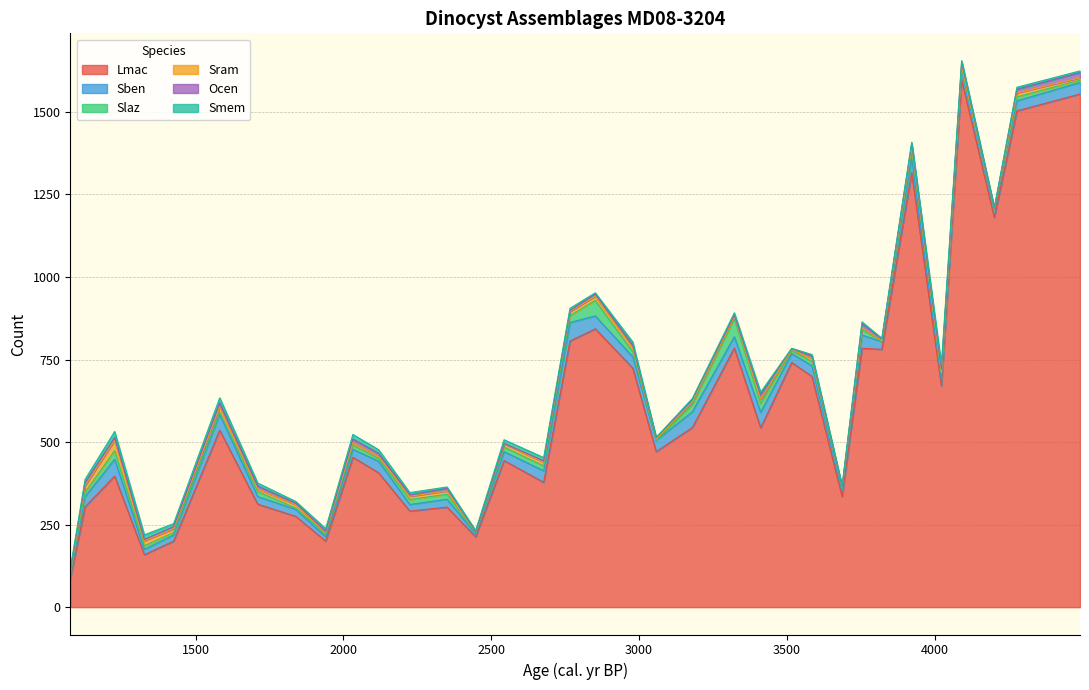

The value of Slaz at 3180.5 is 21.0. True or false?

True